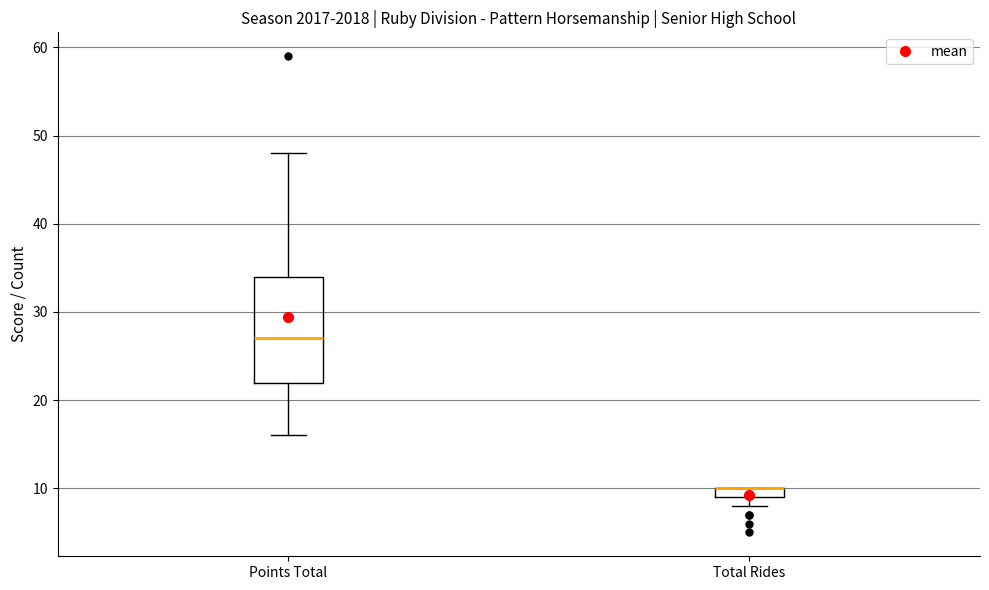

Where is the upper edge of the box for Points Total on the y-axis? The values are not printed on the chart, so give them approximately, as read against the axis.

34